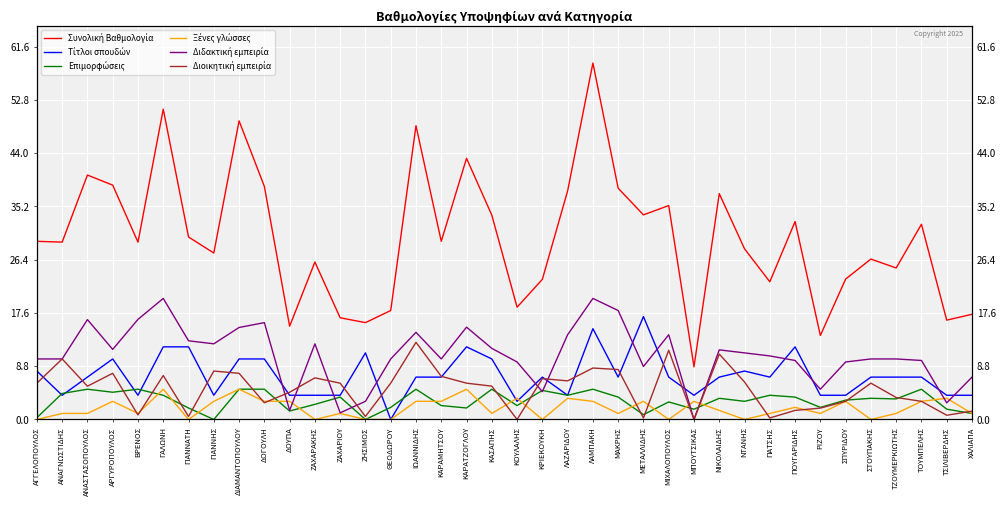

How many lines are shown in the chart?

6